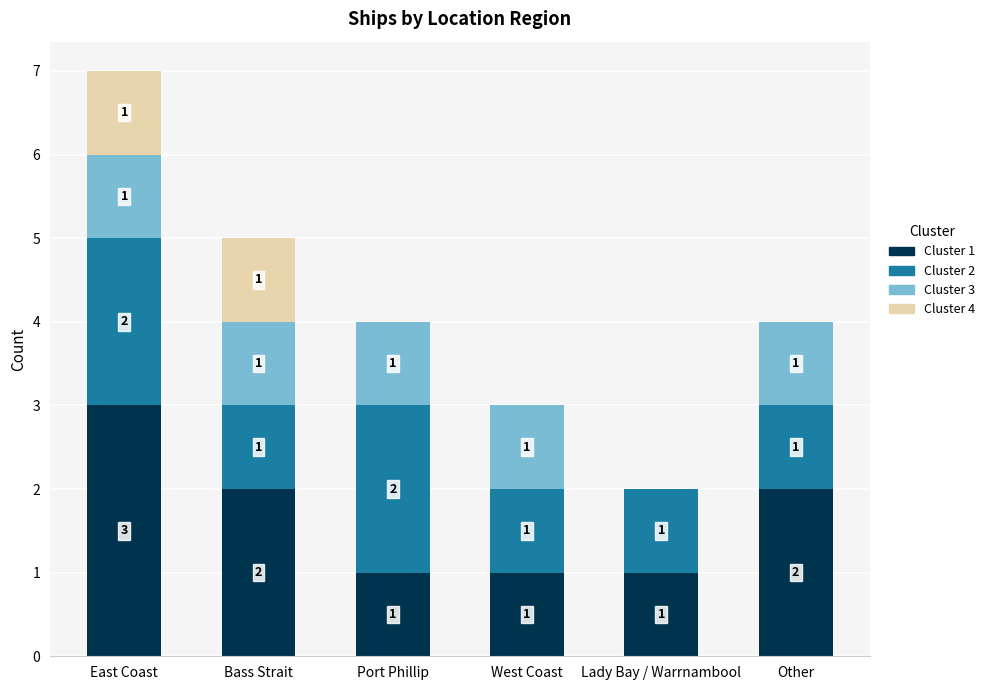

At which category is the sum across all series the highest?

East Coast